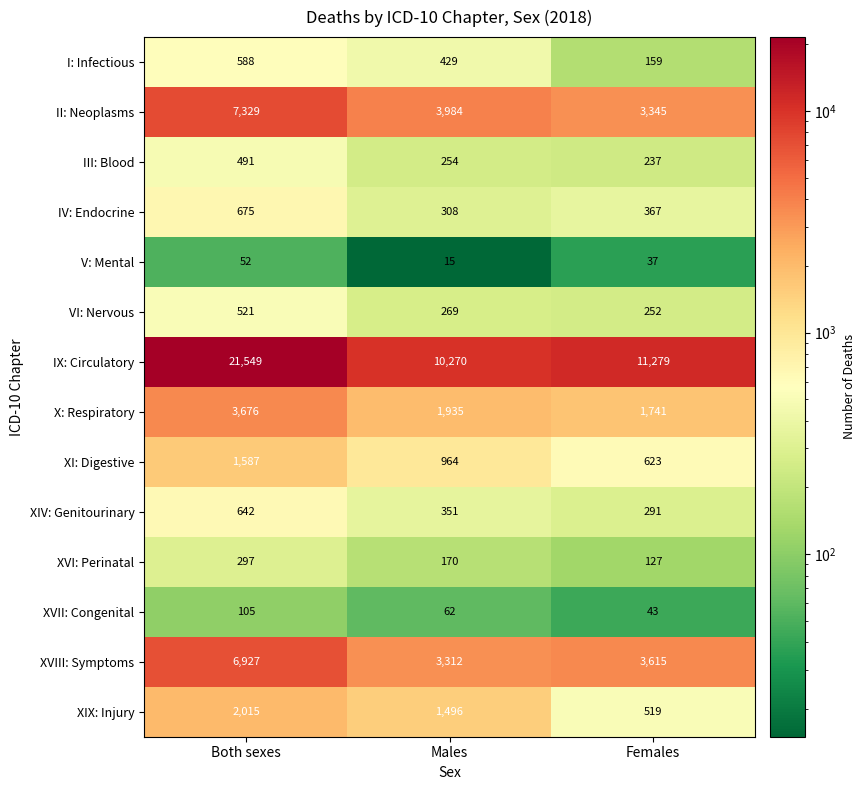

What is the average value of the VI: Nervous series?

347